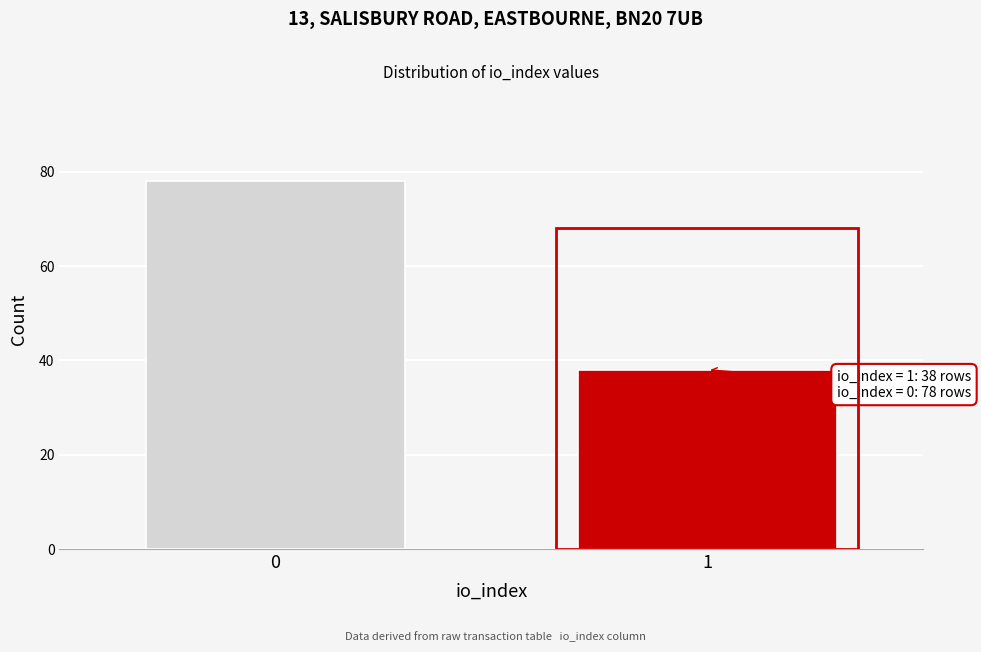

Reading left to right, what are all the values shown in this chart?

78	38